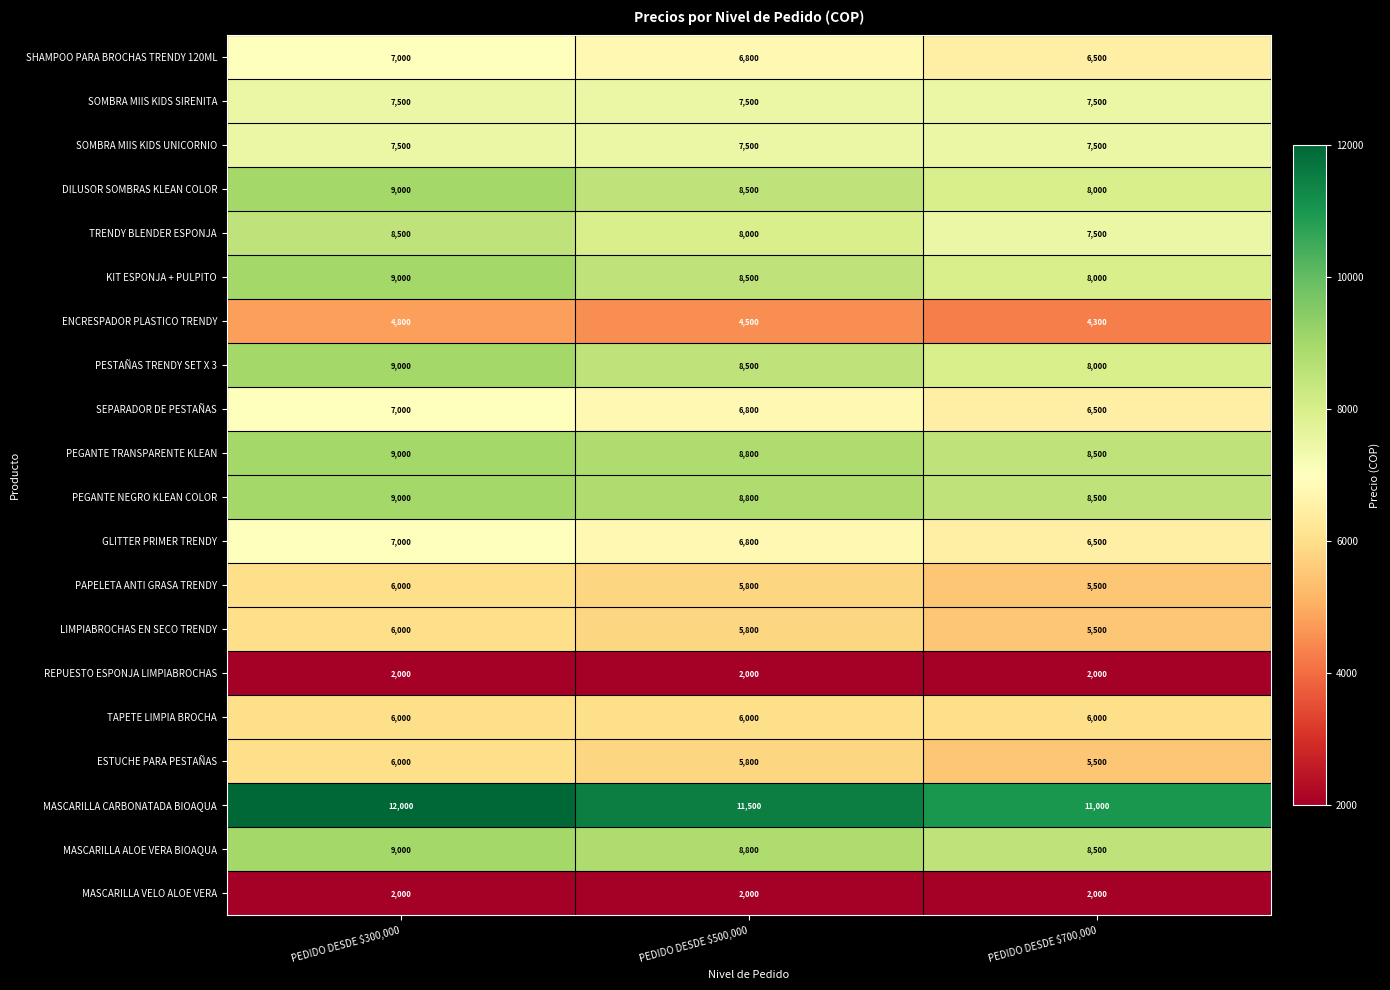

At which category does the chart reach its peak across all series?

PEDIDO DESDE $300,000